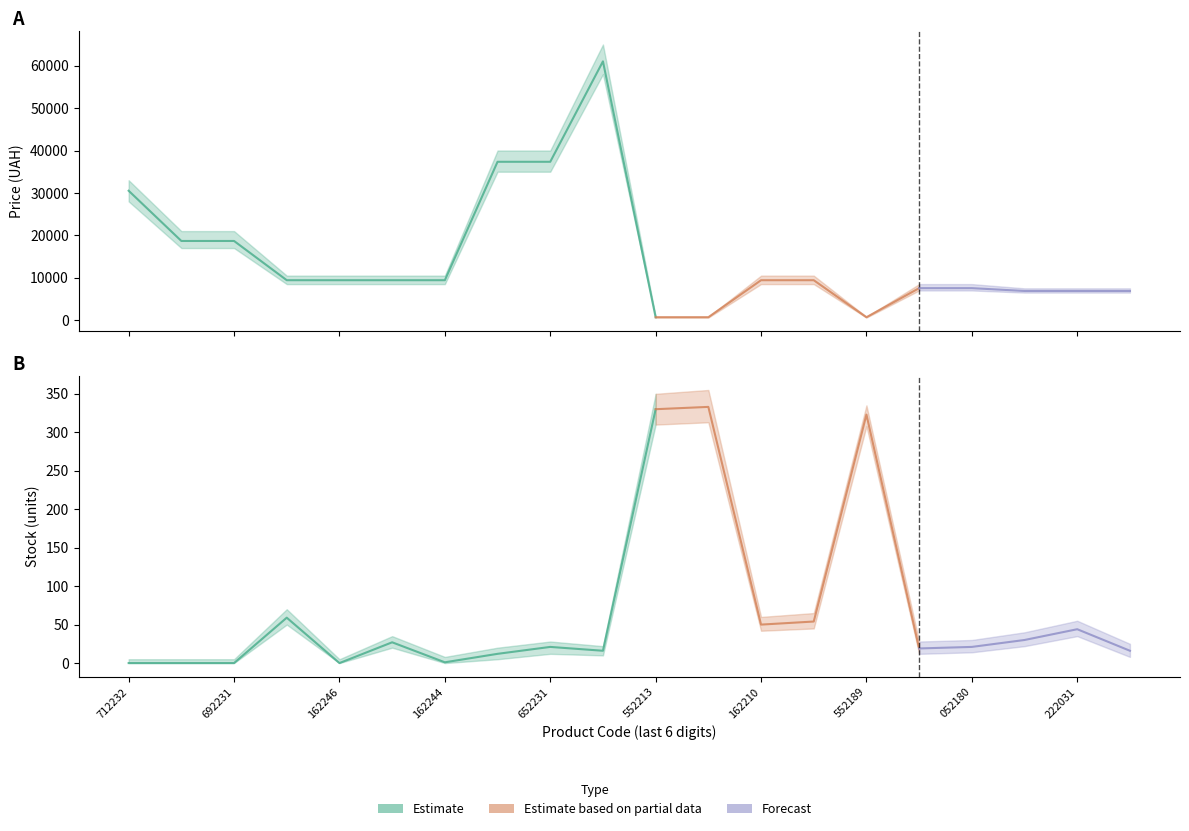

How many lines are shown in the chart?

2